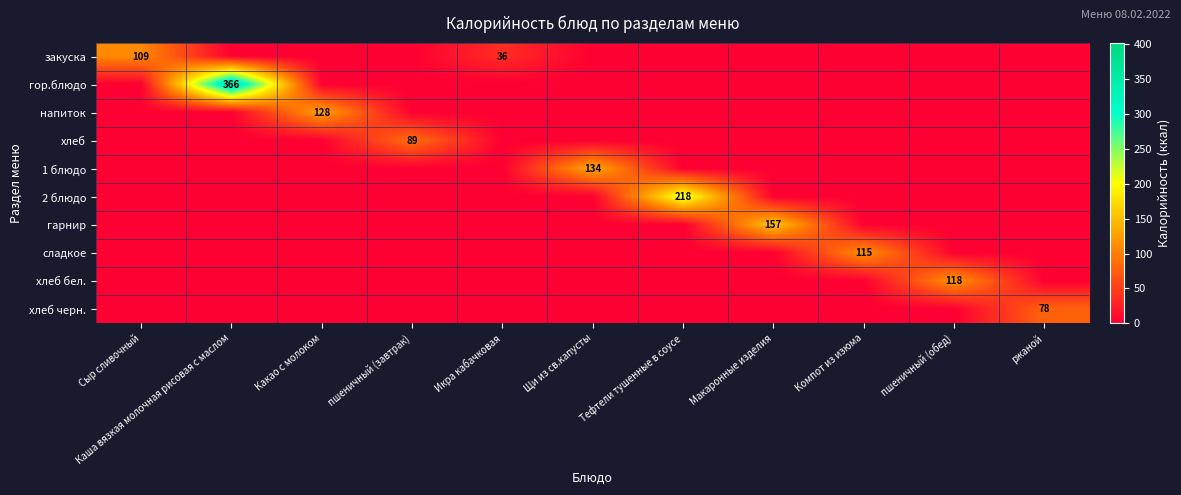

What is the greatest value displayed?

366